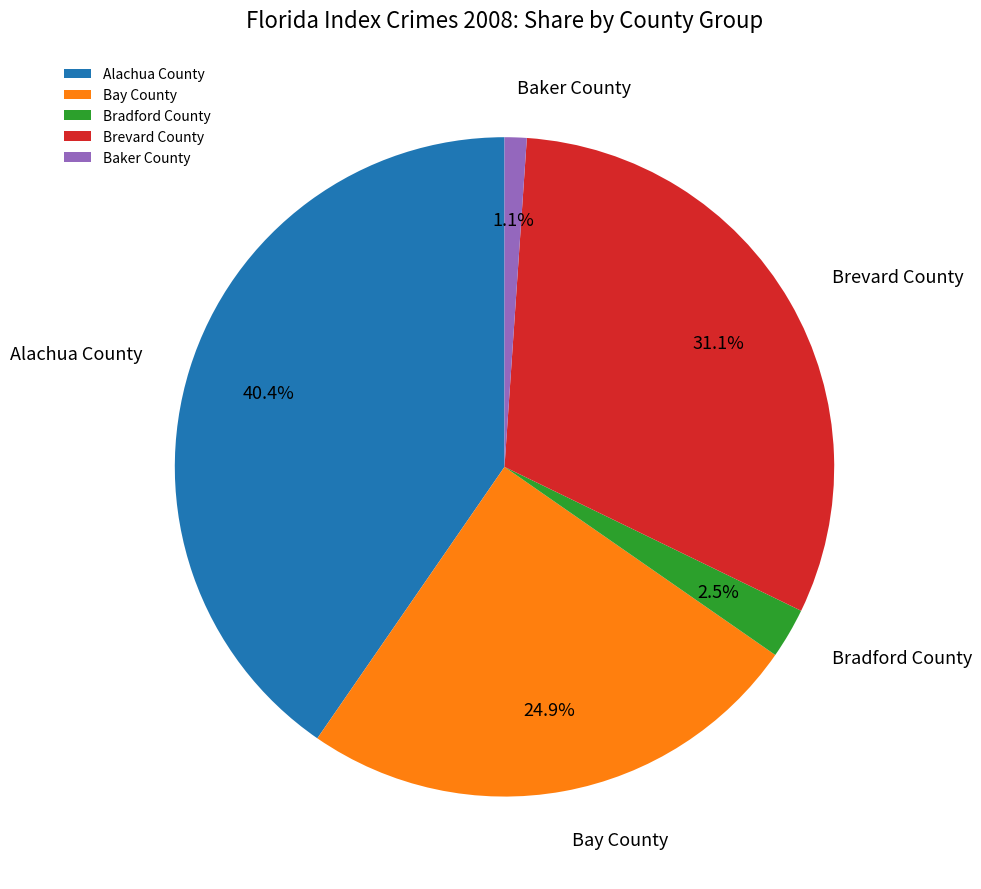

Does Bradford County represent more than half of the total?

No